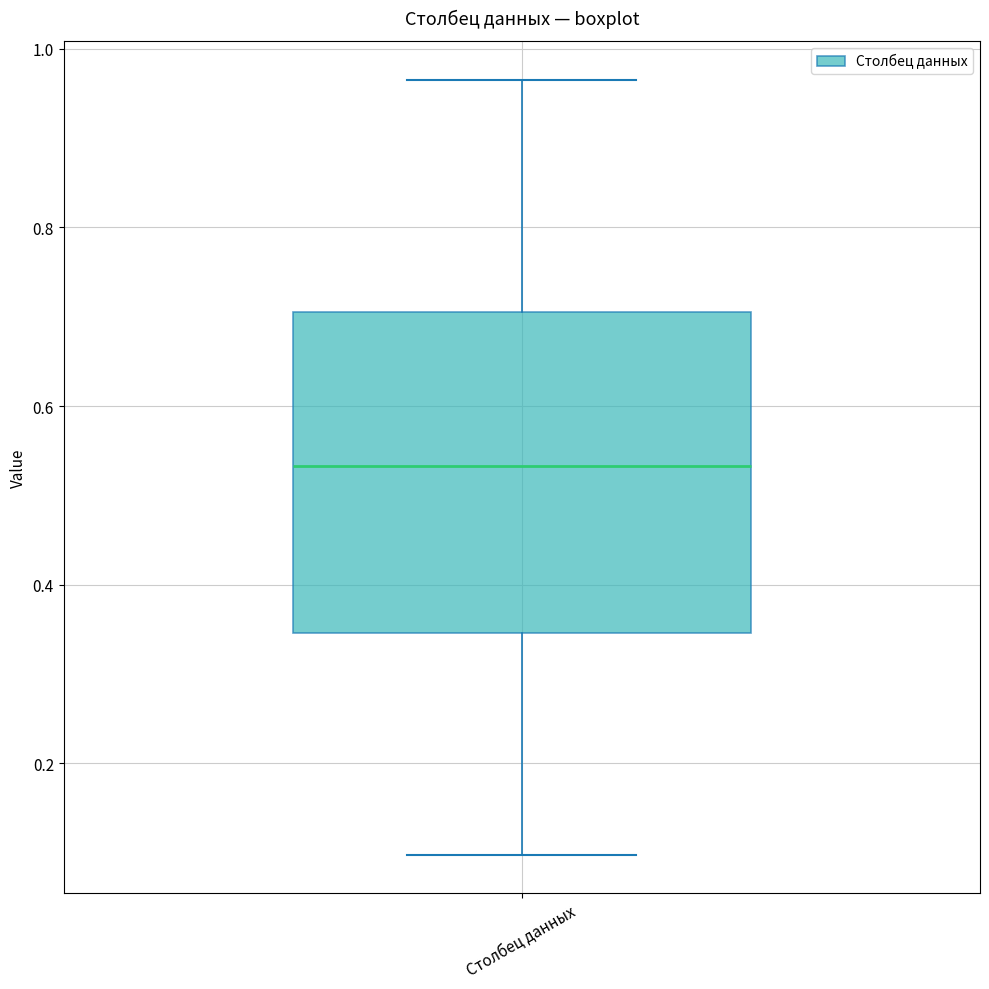

Where is the lower edge of the box for Столбец данных on the y-axis? The values are not printed on the chart, so give them approximately, as read against the axis.

0.34